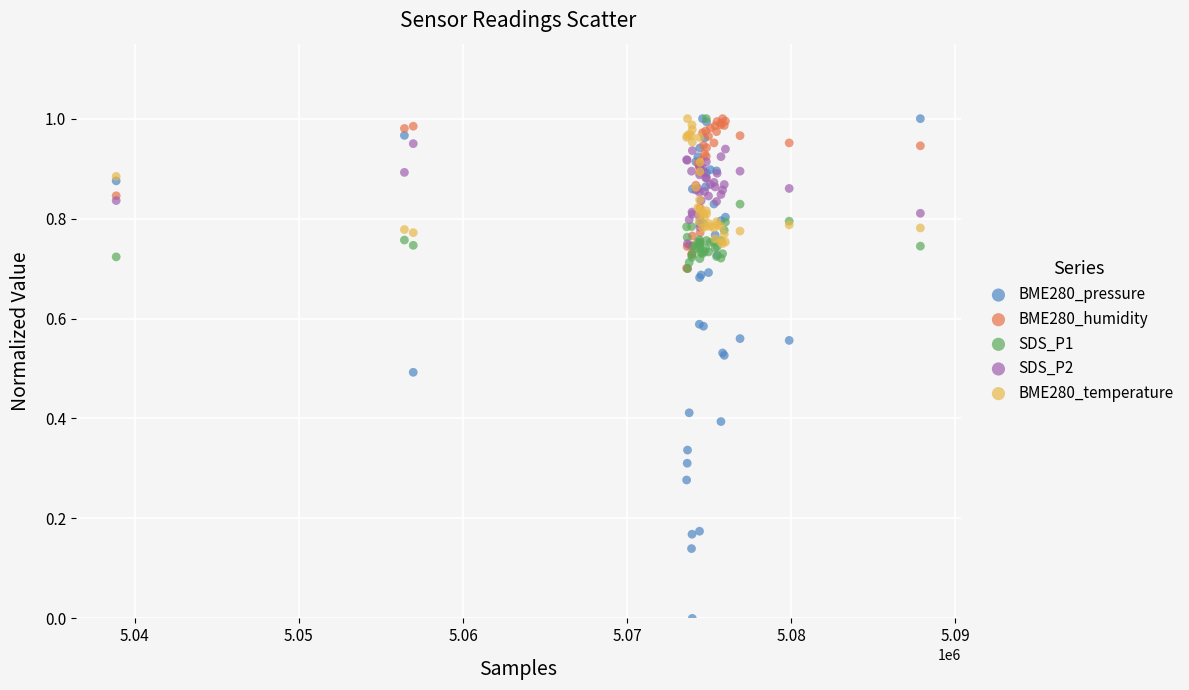

Which series has the largest Y range (max minus min)?

BME280_pressure